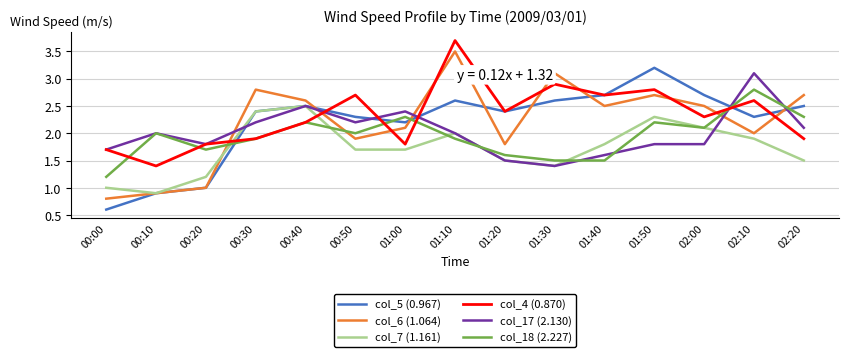

How many interior local valleys does the col_4 (0.870) series have?

5